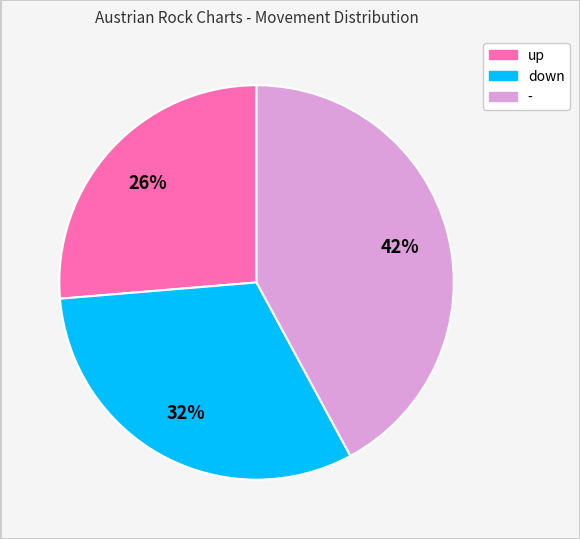

To the nearest percent, what is the combined percentage of - and down?

74%